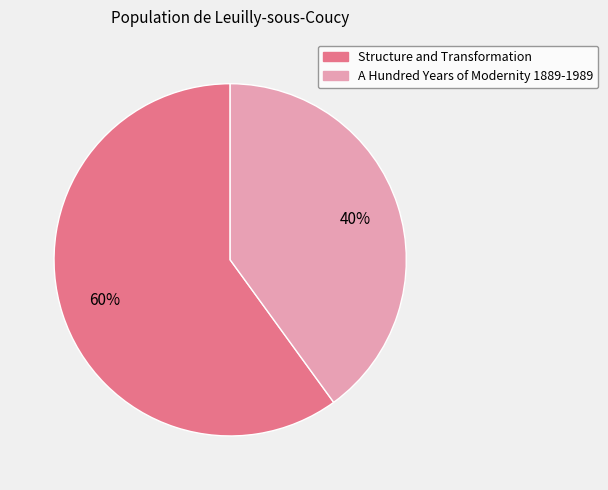

What is the smallest slice in the pie chart?

A Hundred Years of Modernity 1889-1989